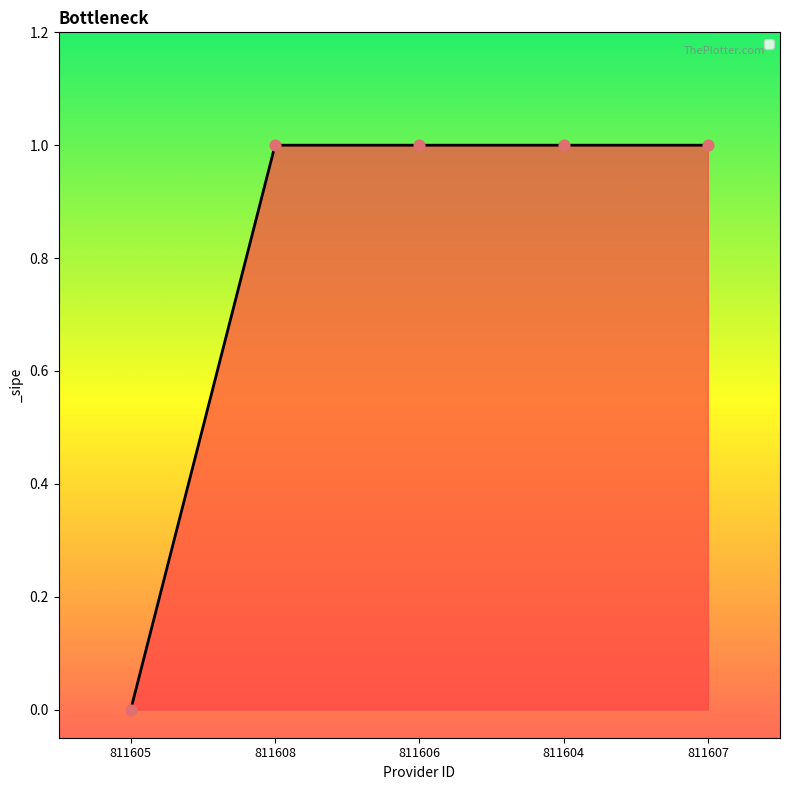

Approximately how many times larger is the value at 811608 compared to 811606?

1.0